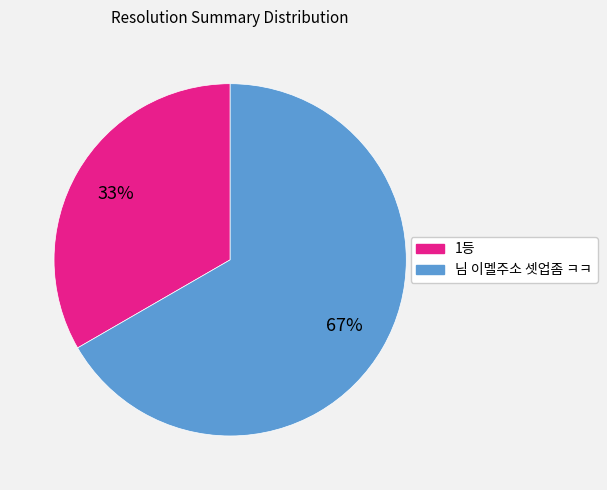

What is the ratio of the value at 님 이멜주소 셋업좀 ㅋㅋ to the value at 1등?

2.0